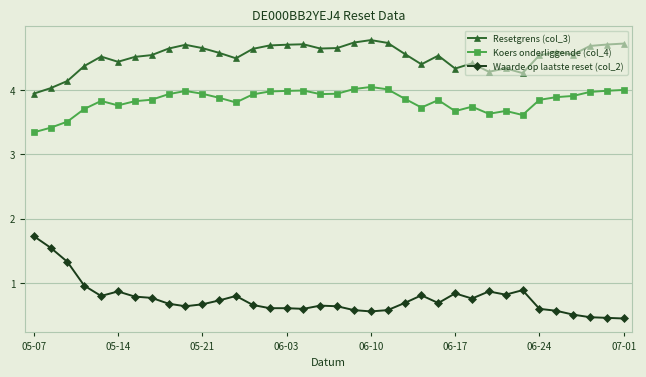

Which series has the largest range (max minus min)?

Waarde op laatste reset (col_2)